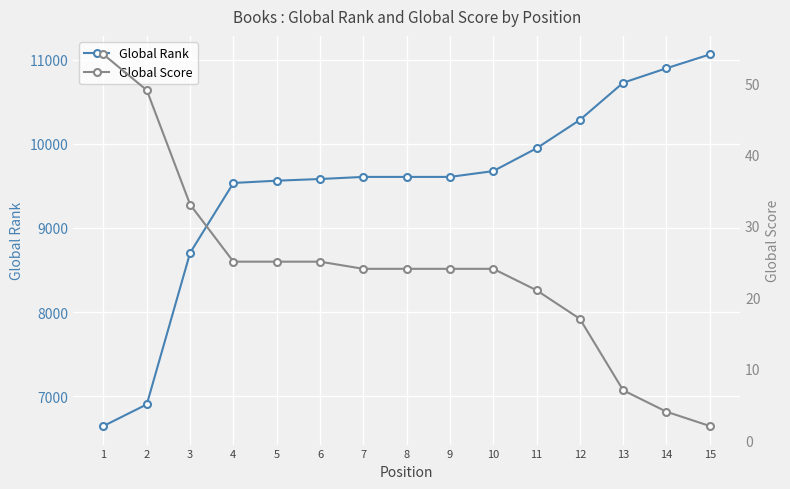

Rank the series by their average value, from lowest to highest.

Global Score, Global Rank